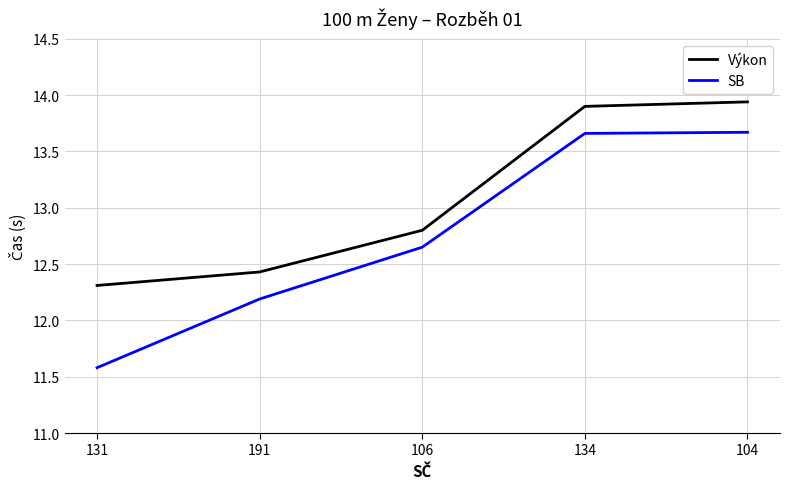

Which series changed the most between 191 and 106?

SB